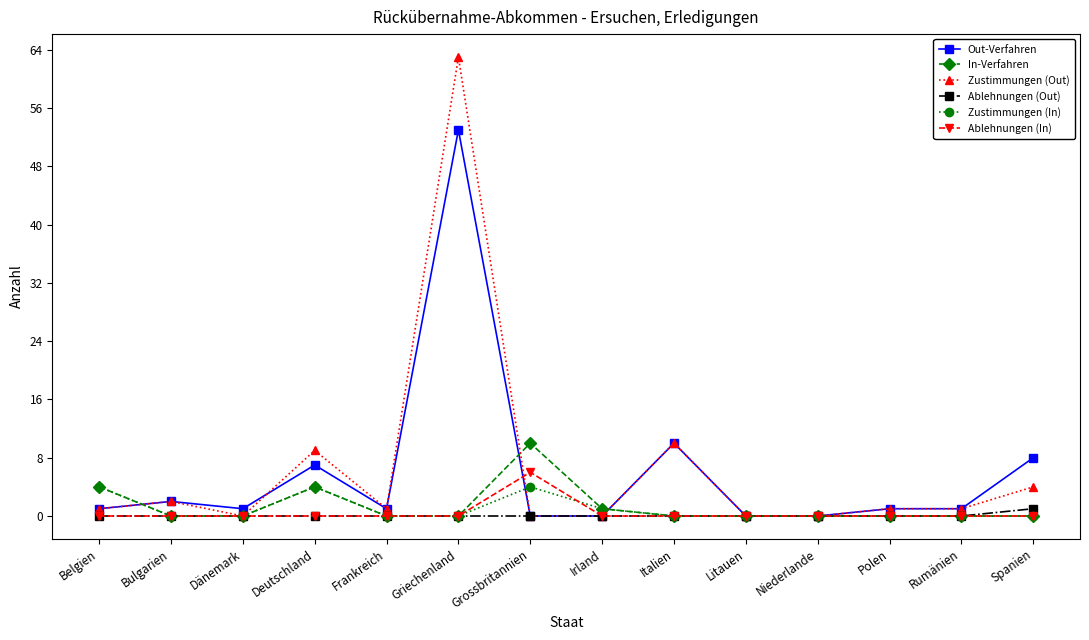

True or false: In-Verfahren has more than 1 interior local peaks.

True